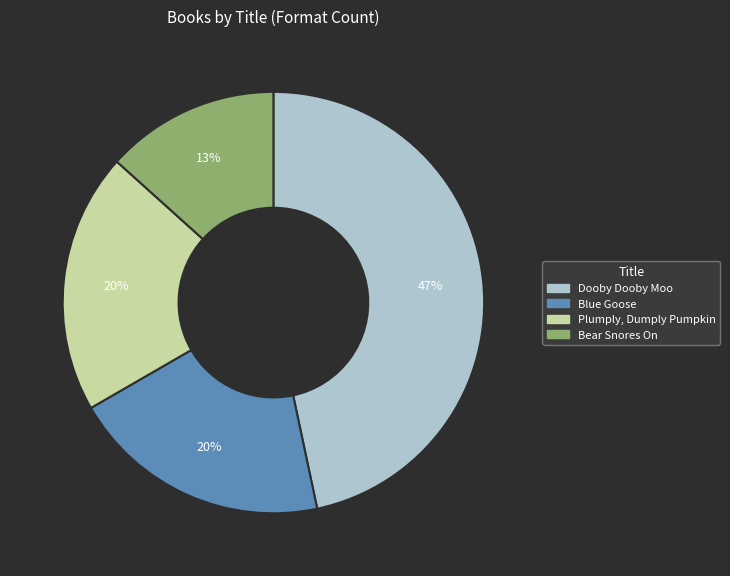

Which has a higher value, Dooby Dooby Moo or Plumply, Dumply Pumpkin?

Dooby Dooby Moo